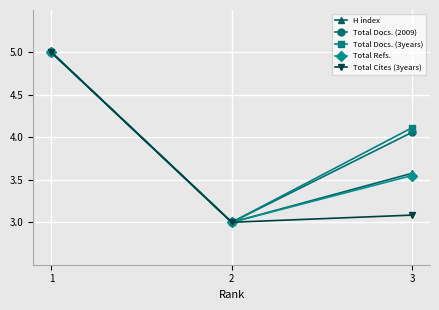

List the labels in order of Total Cites (3years) value, smallest first.

2, 3, 1